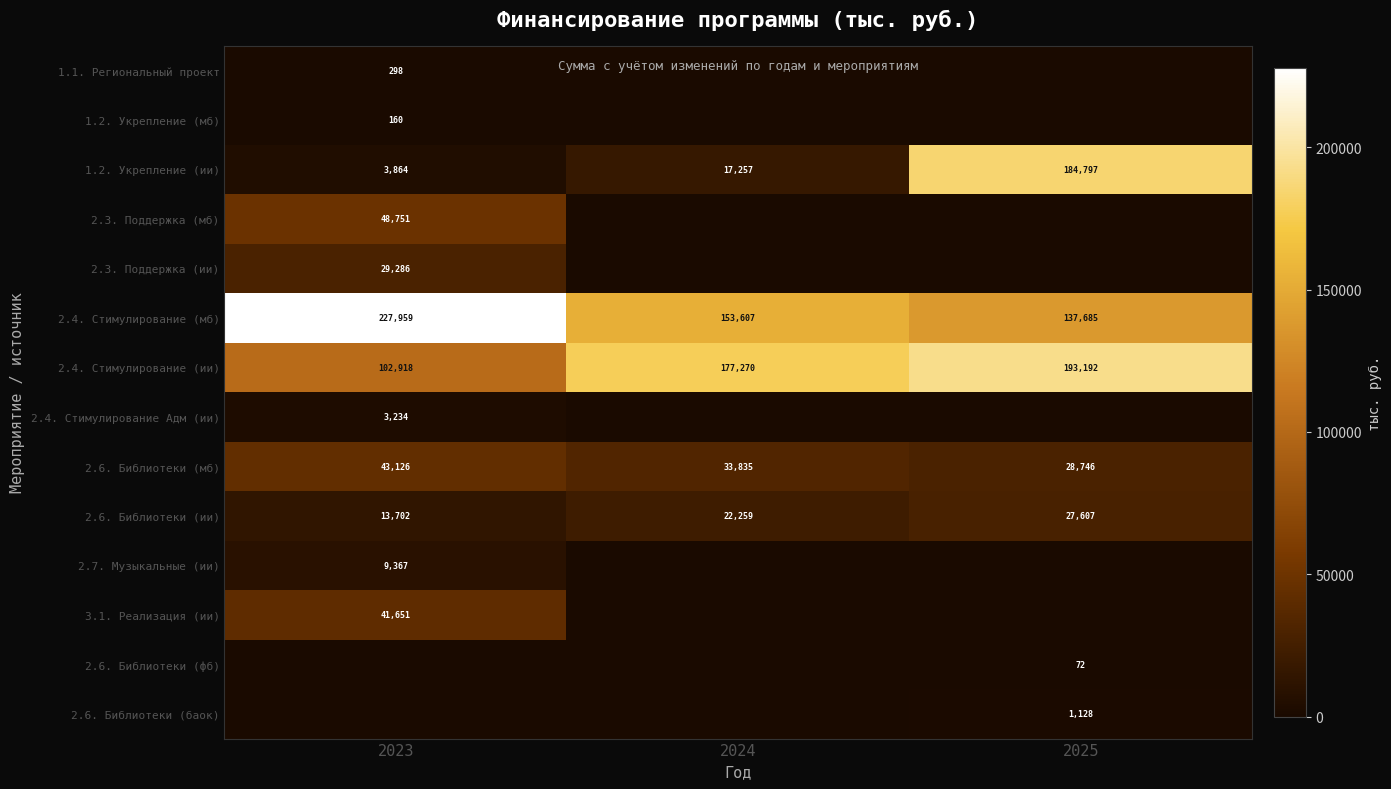

Which category has the highest value in the 1.2. Укрепление (ии) series?

2025